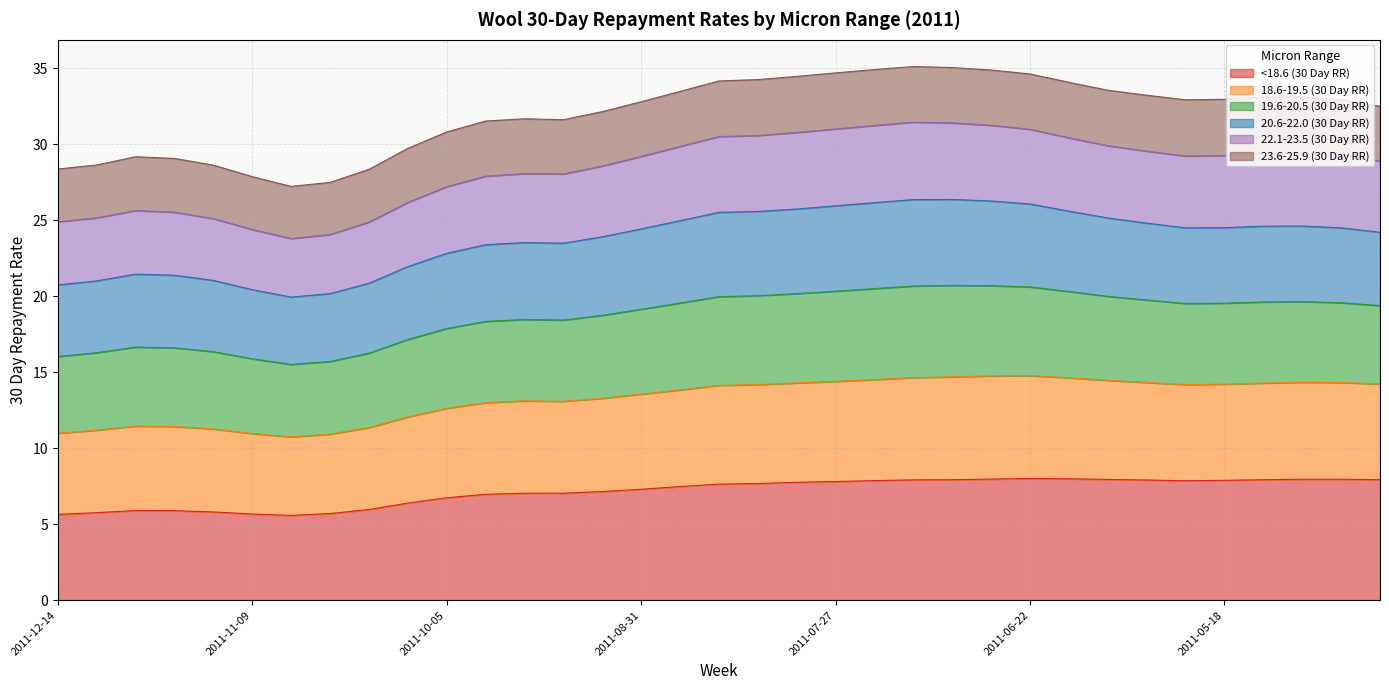

What is the maximum value for <18.6 (30 Day RR)?

8.0